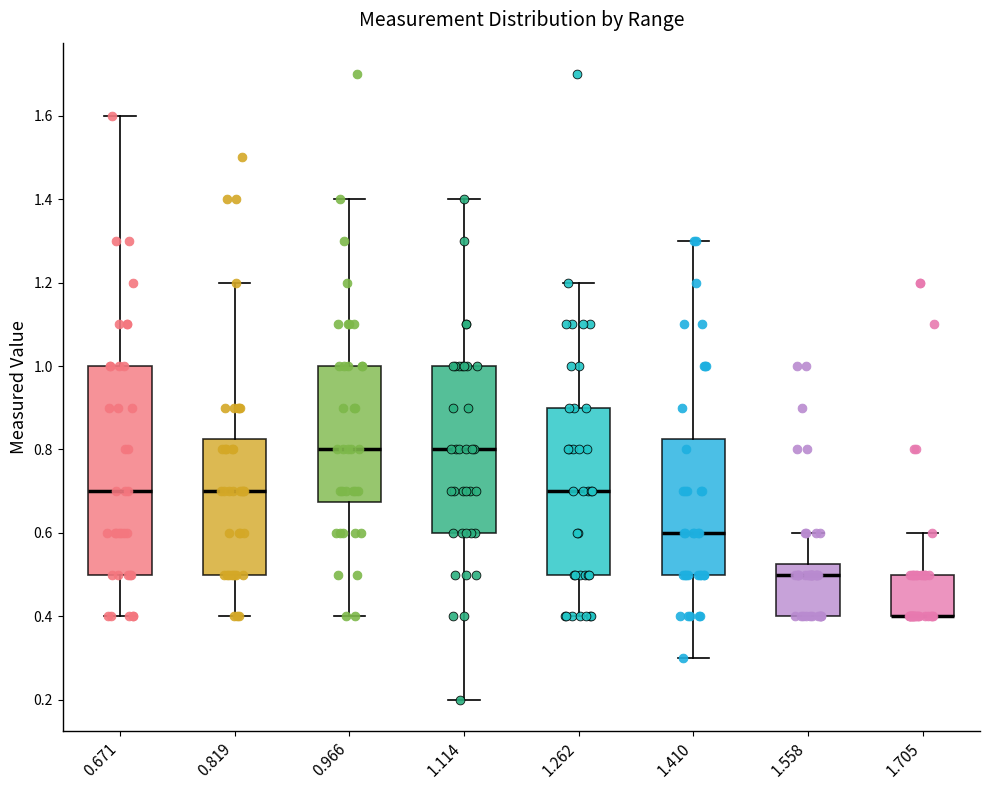

Where is the lower edge of the box at x = 1.558 on the y-axis? The values are not printed on the chart, so give them approximately, as read against the axis.

0.40